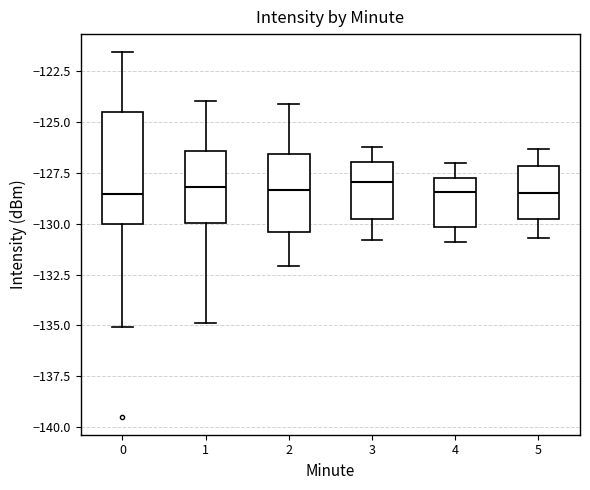

Reading left to right, read every box against the y-axis: the position of its median line, the range the box covers, and the ends of its whiskers. The values are not printed on the chart, so give them approximately, as read against the axis.

0: median -128.5, box -130.0 to -124.5, whiskers -135.0 to -121.5
1: median -128.0, box -130.0 to -126.5, whiskers -135.0 to -124.0
2: median -128.5, box -130.5 to -126.5, whiskers -132.0 to -124.0
3: median -128.0, box -129.5 to -127.0, whiskers -131.0 to -126.0
4: median -128.5, box -130.0 to -127.5, whiskers -131.0 to -127.0
5: median -128.5, box -130.0 to -127.0, whiskers -130.5 to -126.5